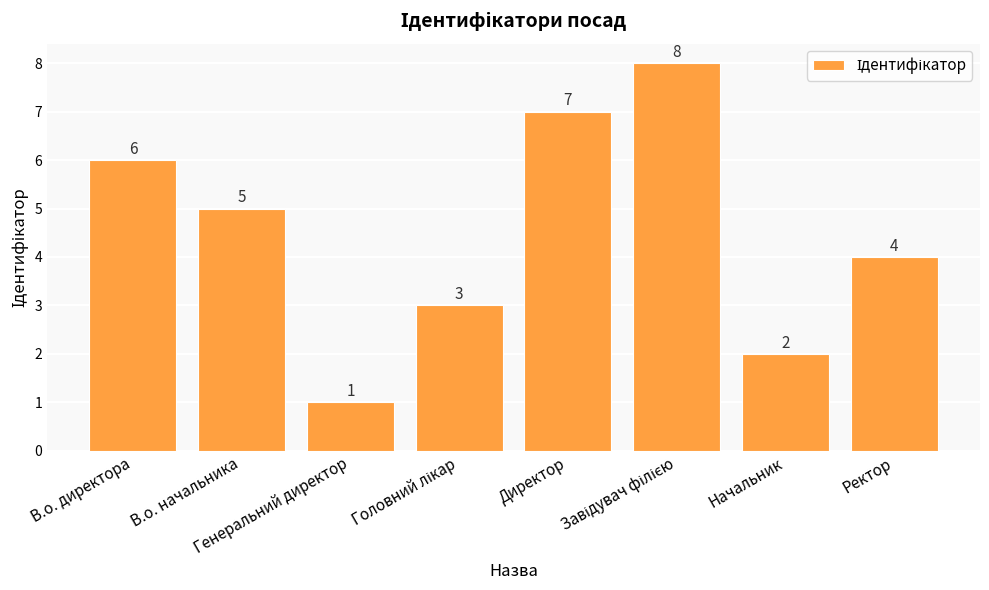

Reading left to right, transcribe all the data shown in this chart.

6	5	1	3	7	8	2	4